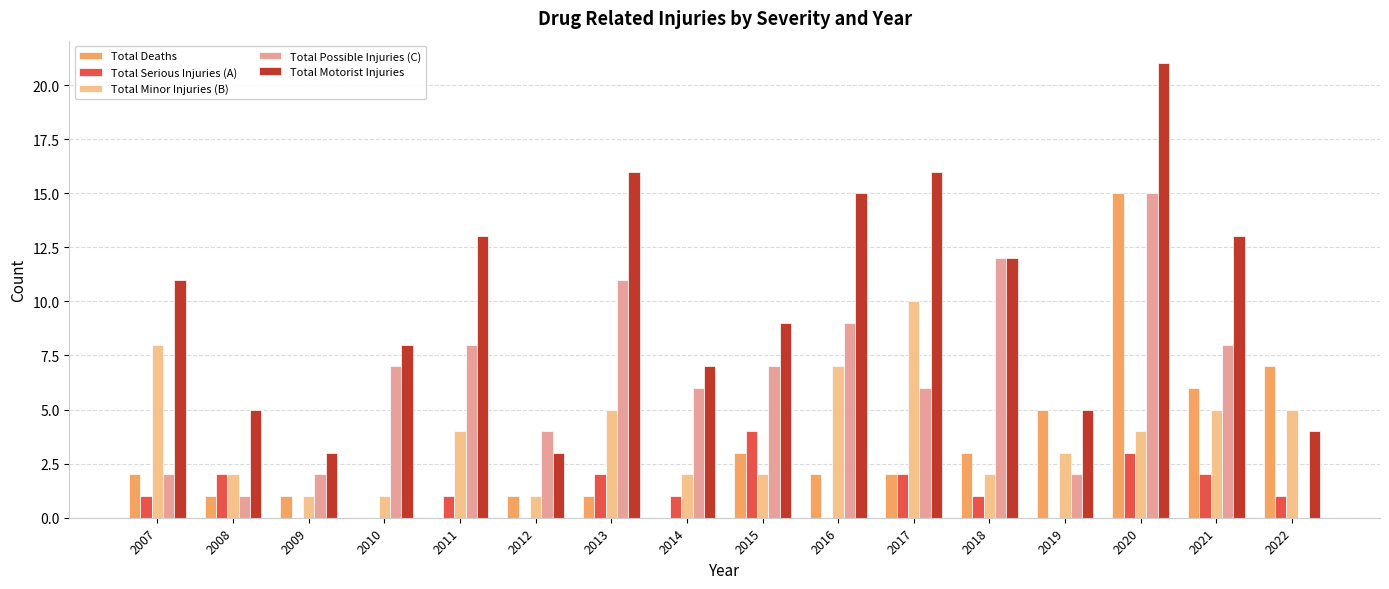

What are all the series names shown in the legend?

Total Deaths, Total Serious Injuries (A), Total Minor Injuries (B), Total Possible Injuries (C), Total Motorist Injuries